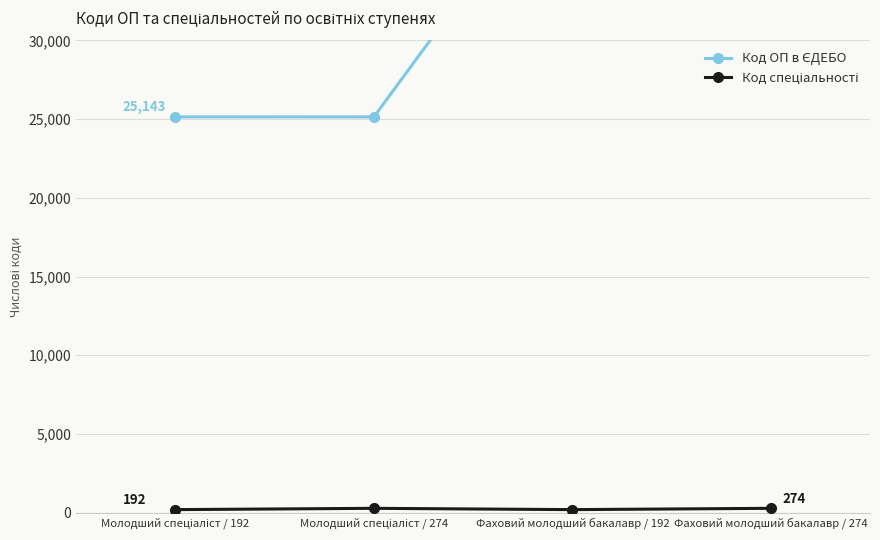

True or false: Код ОП в ЄДЕБО and Код спеціальності intersect in this chart.

False